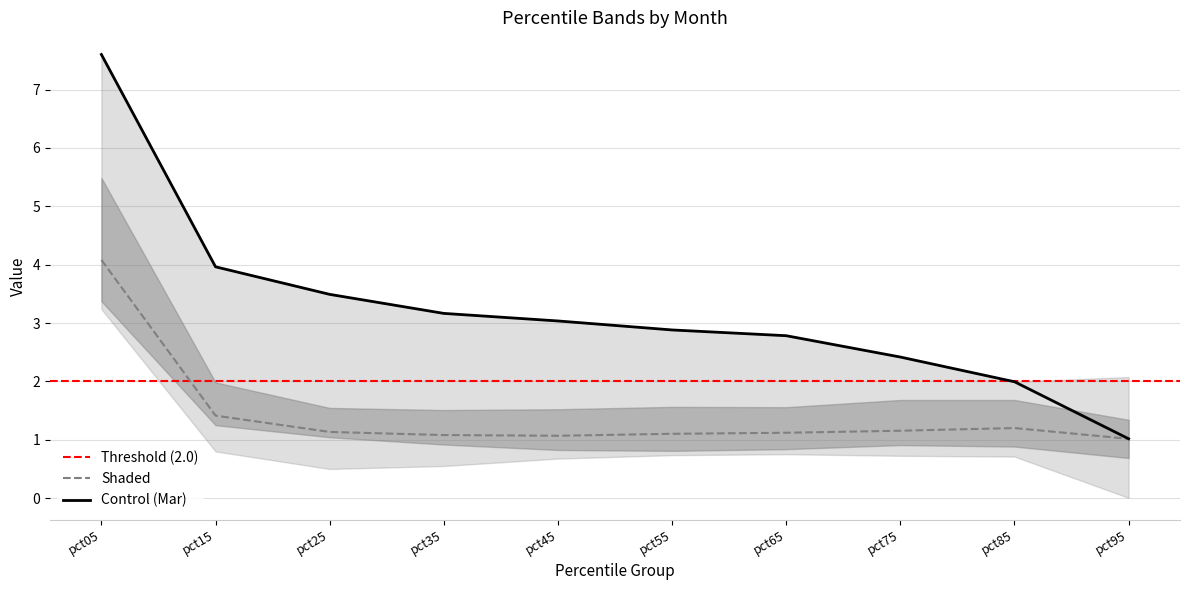

What is the spread (max minus min) of values at pct65?

2.0